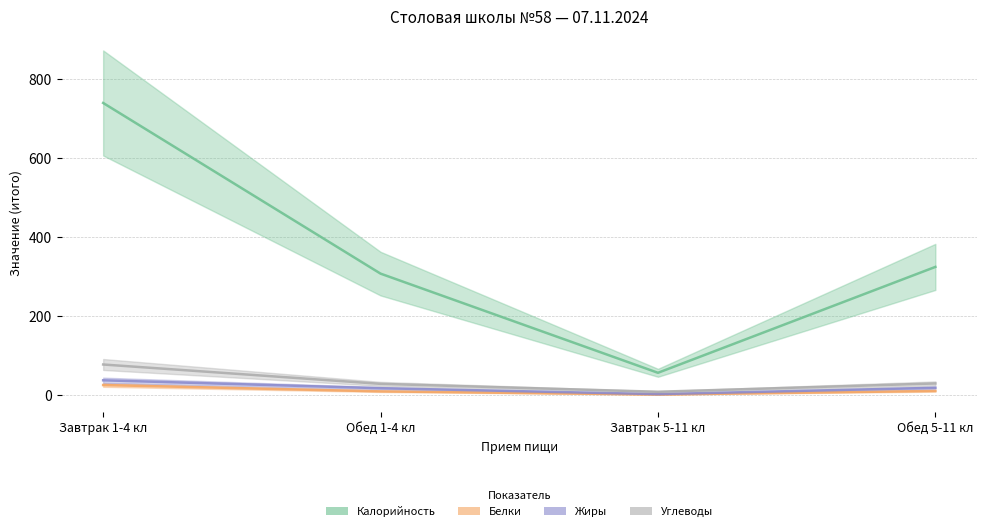

At how many categories does at least one series exceed 523?

1